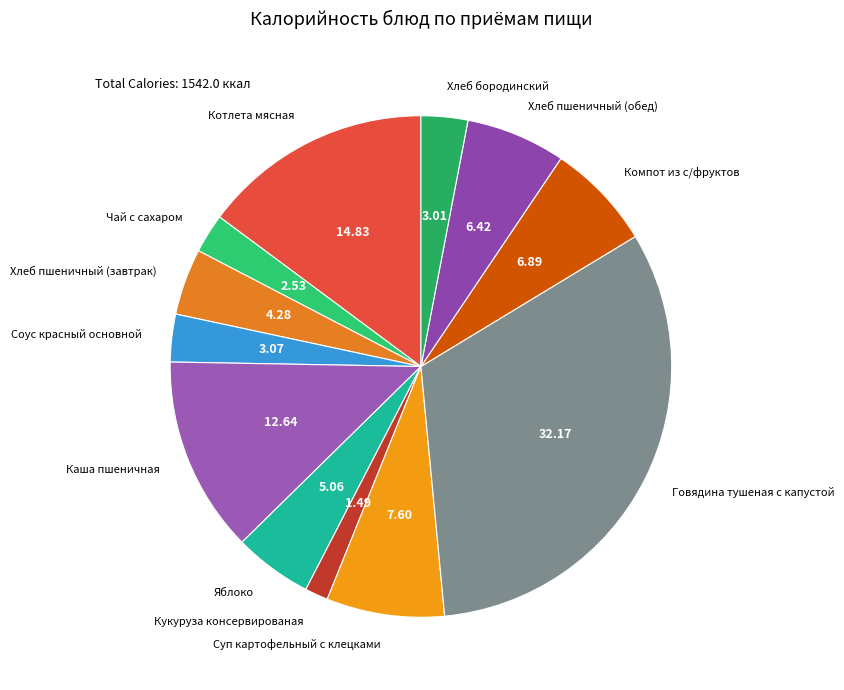

Rank the categories by value from lowest to highest.

Кукуруза консервированая, Чай с сахаром, Хлеб бородинский, Соус красный основной, Хлеб пшеничный (завтрак), Яблоко, Хлеб пшеничный (обед), Компот из с/фруктов, Суп картофельный с клецками, Каша пшеничная, Котлета мясная, Говядина тушеная с капустой